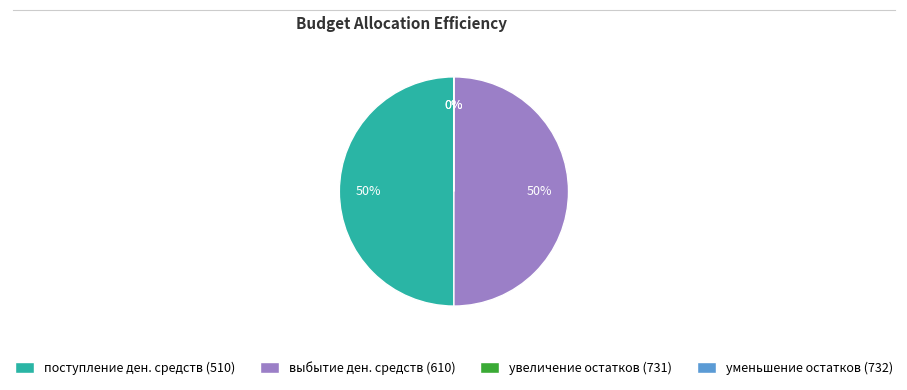

Is выбытие денежных средств (610) the majority of the pie?

No